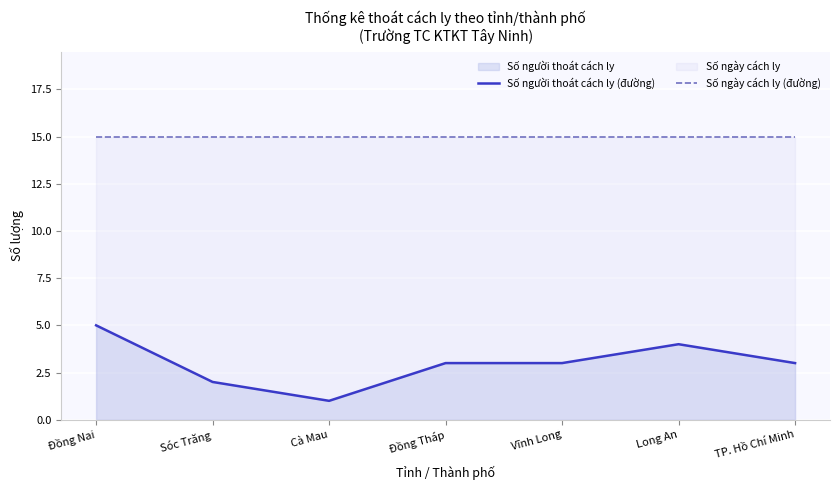

The Số ngày cách ly (đường) series shows 24 at Vĩnh Long. True or false?

False